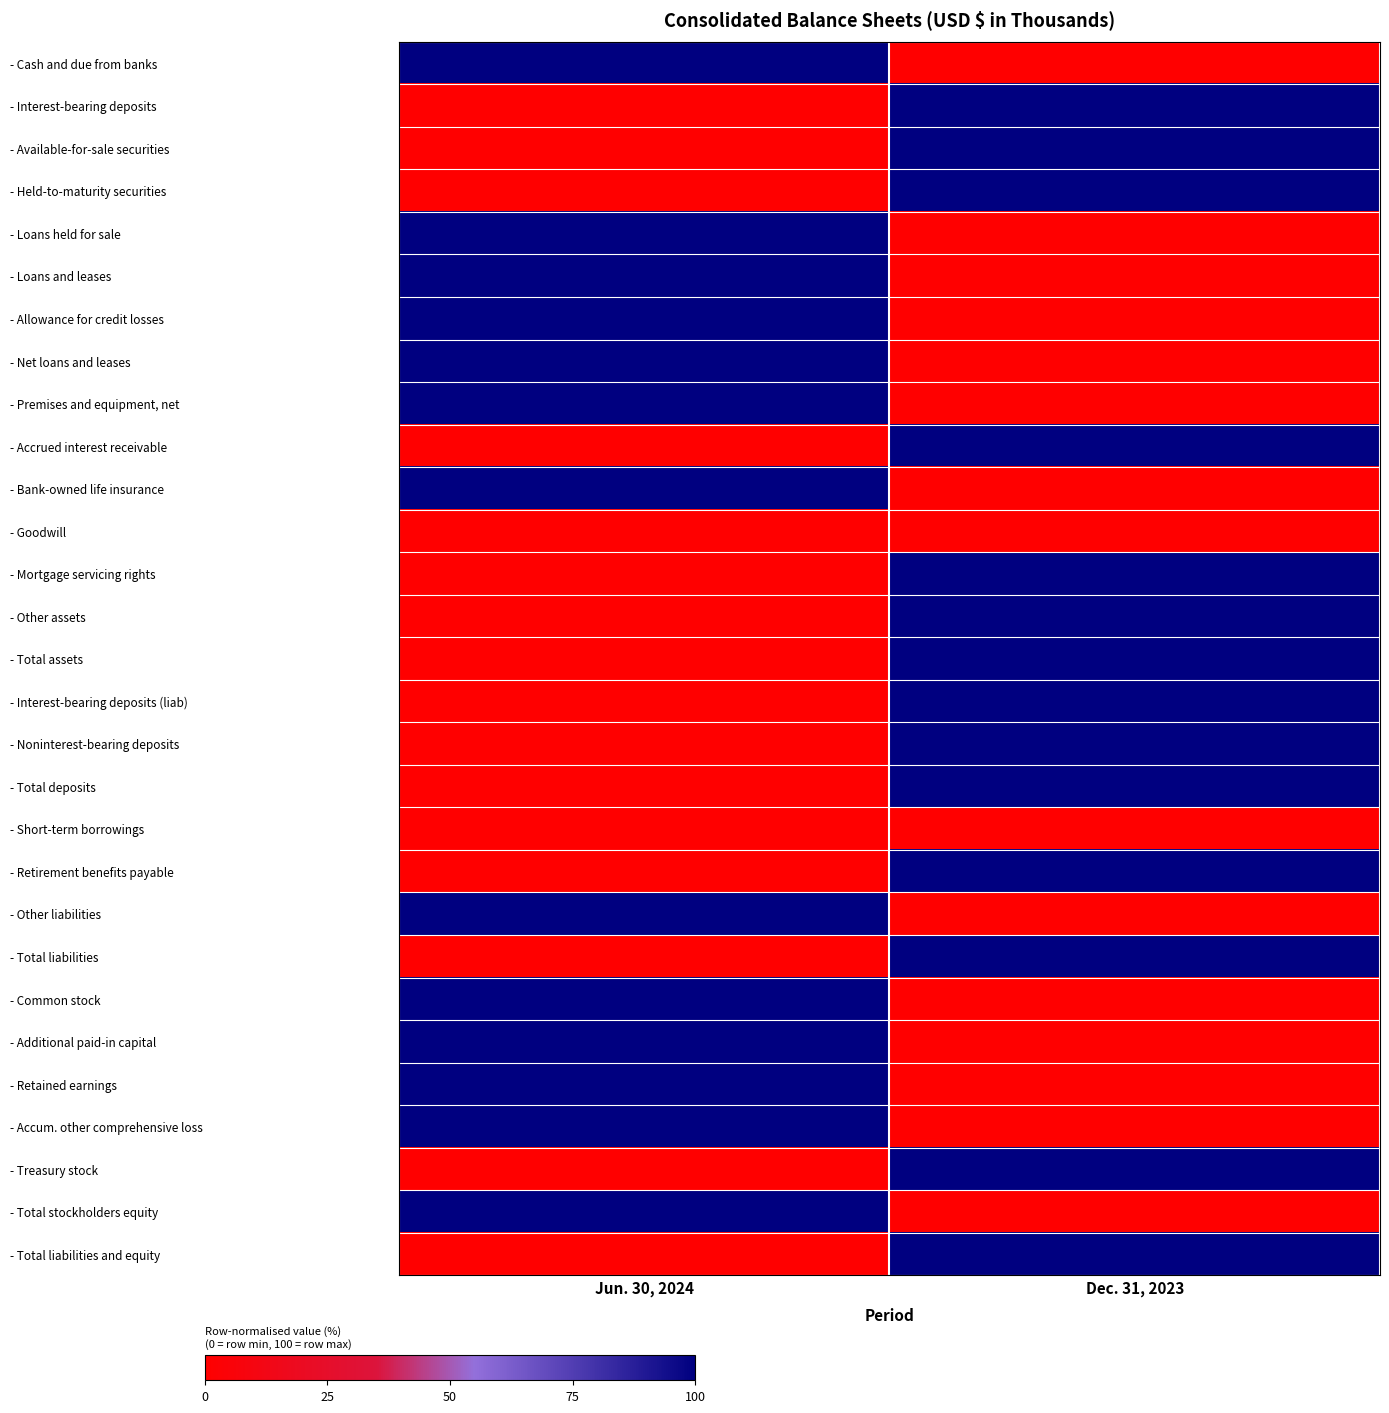

Which has a higher value, Jun. 30, 2024 or Dec. 31, 2023?

Jun. 30, 2024